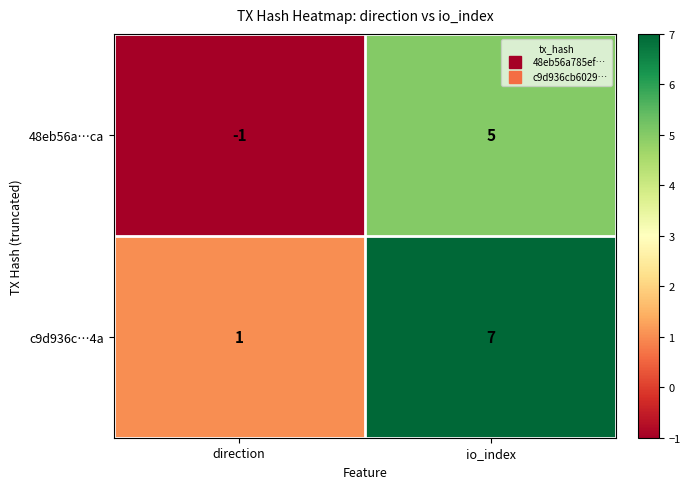

Is the value of c9d936c…4a at io_index greater than the value of 48eb56a…ca at io_index?

Yes